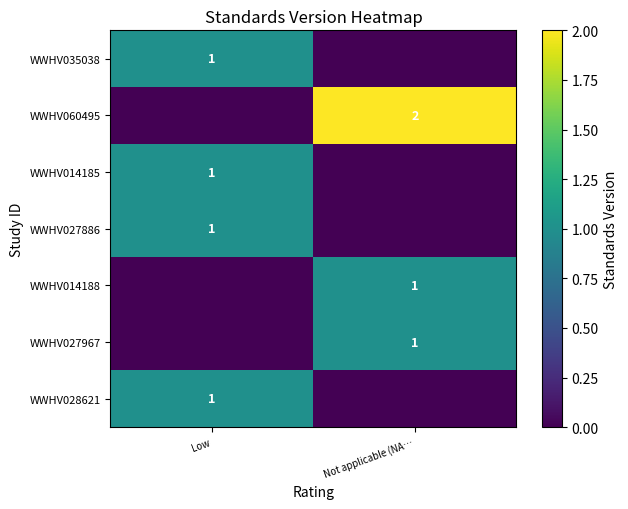

The WWHV014188 series shows 1 at Not applicable (NA…. True or false?

True